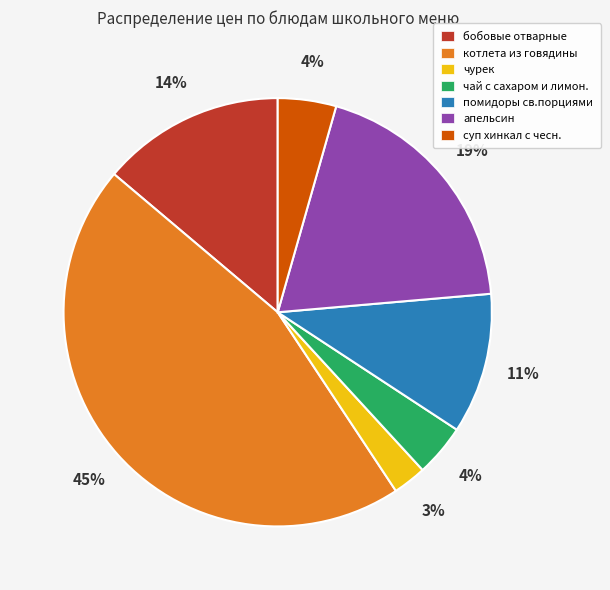

Does котлета из говядины represent more than half of the total?

No